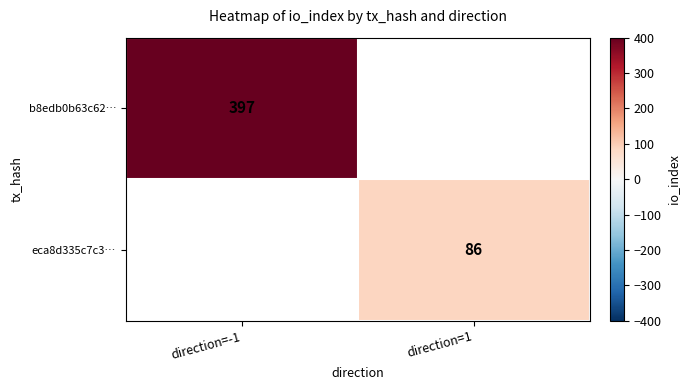

Is it true that eca8d335c7c3… equals 86 at direction=1?

True